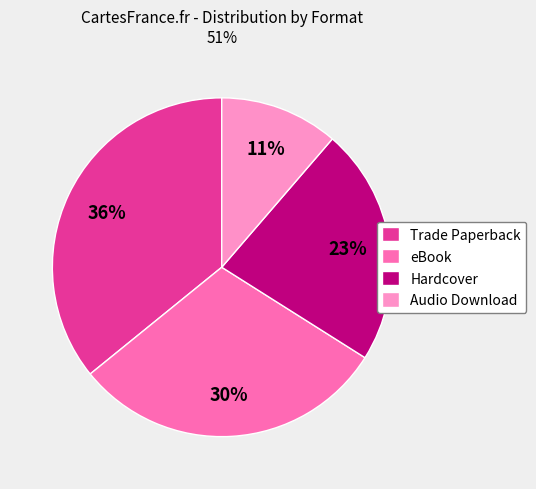

Do Audio Download and Hardcover together represent more than half of the pie?

No